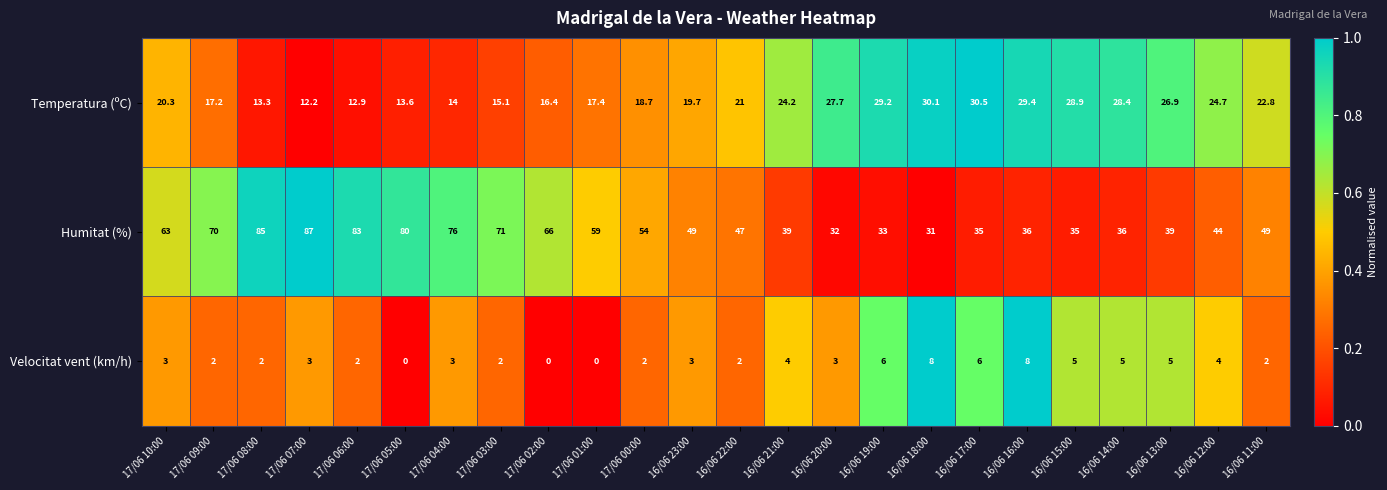

Which series has the largest total across all categories?

Humitat (%)